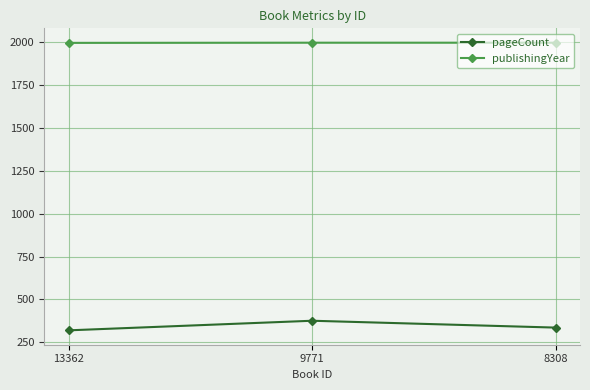

Is it true that publishingYear equals 1998 at 8308?

True